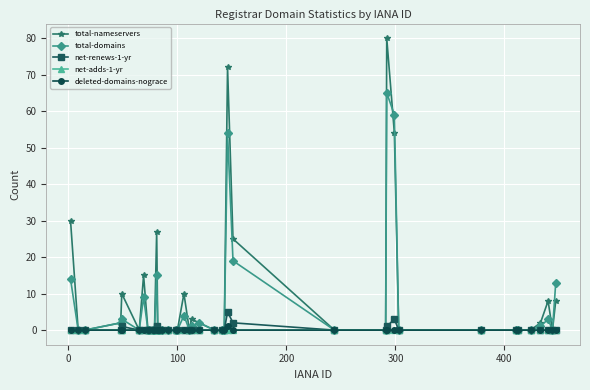

After their last crossing, which series has the higher values: total-domains or total-nameservers?

total-domains